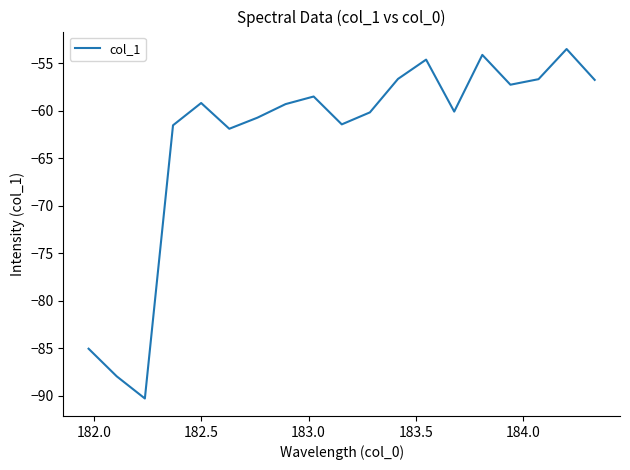

What is the smallest value displayed?

-90.3